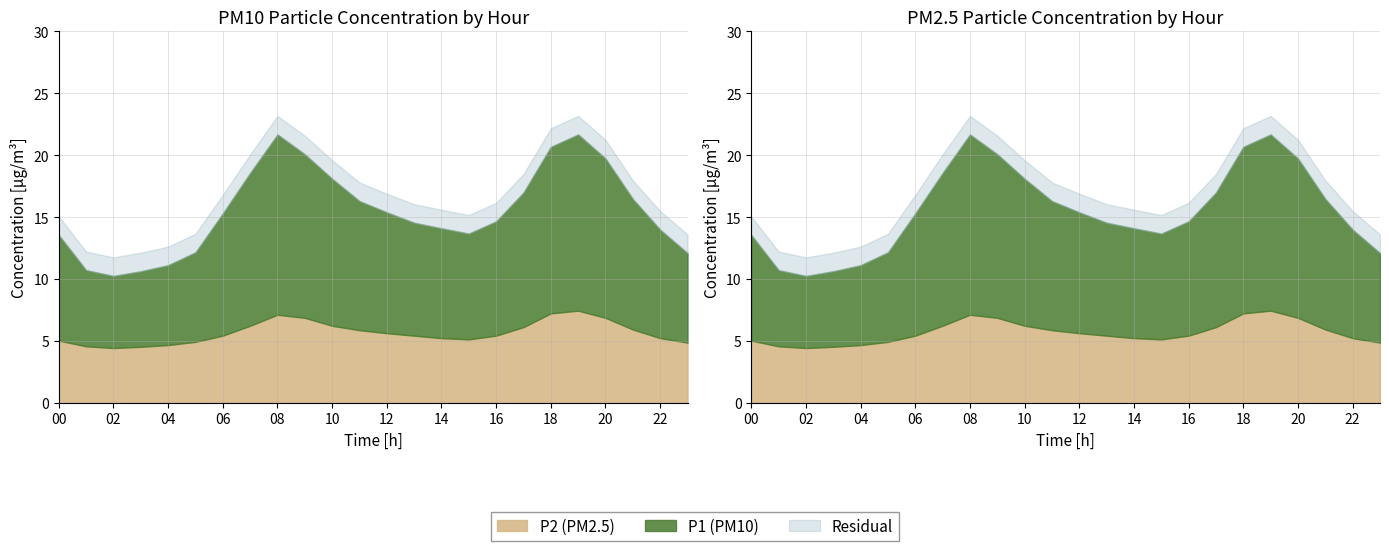

Between 02:00 and 10:00, which is larger?

10:00